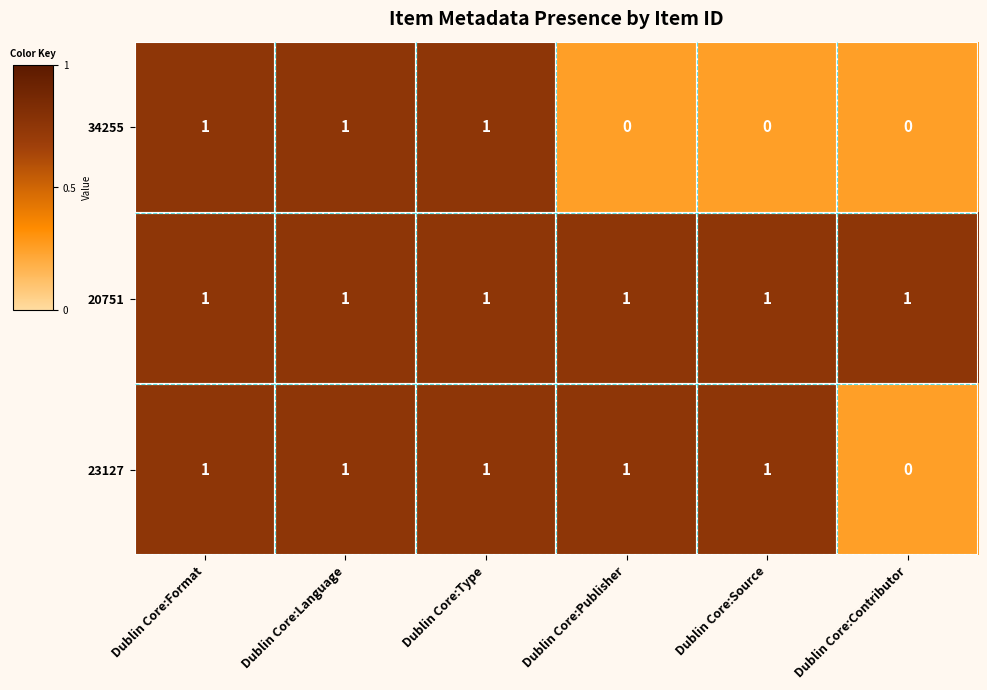

The 34255 series shows 0 at Dublin Core:Publisher. True or false?

True